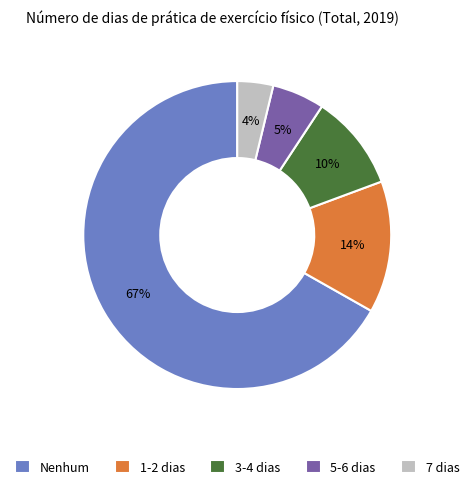

What percentage is the 5-6 dias slice, to the nearest percent?

5%